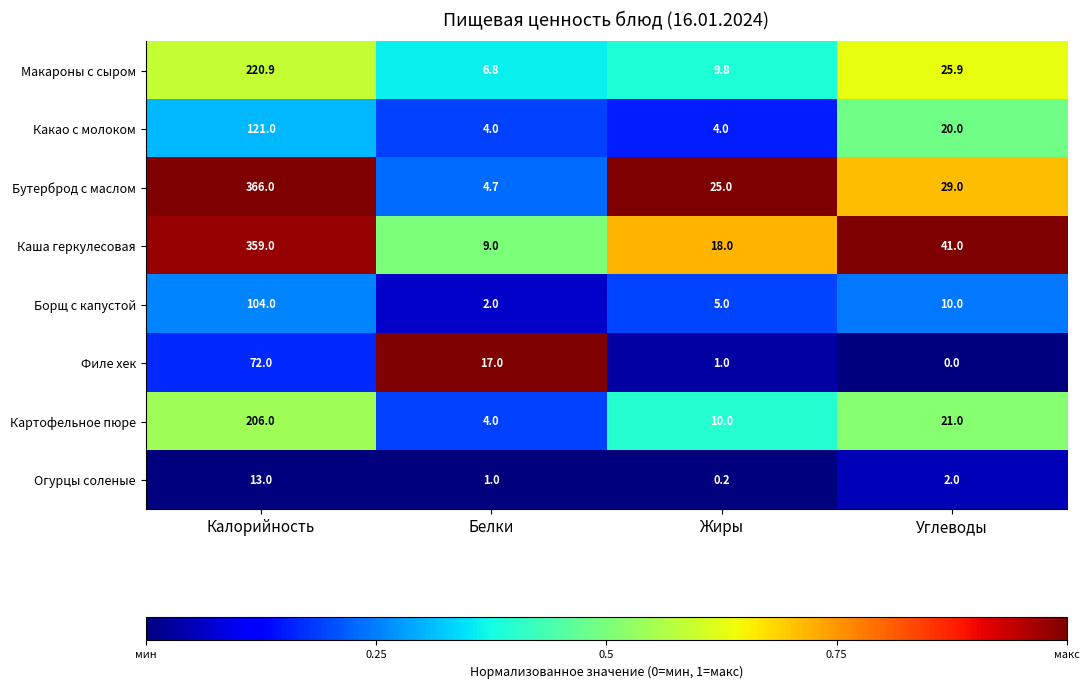

The value of Каша геркулесовая at Калорийность is 359.0. True or false?

True